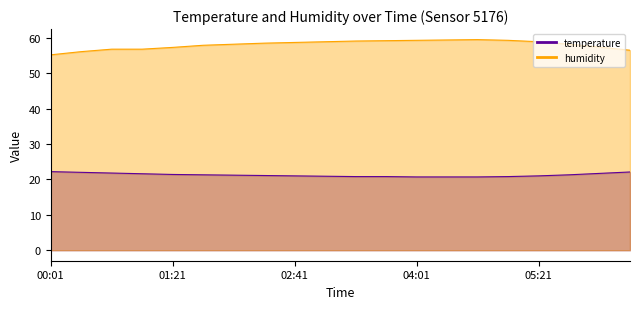

Between 03:41 and 04:41, which series saw the biggest shift?

humidity